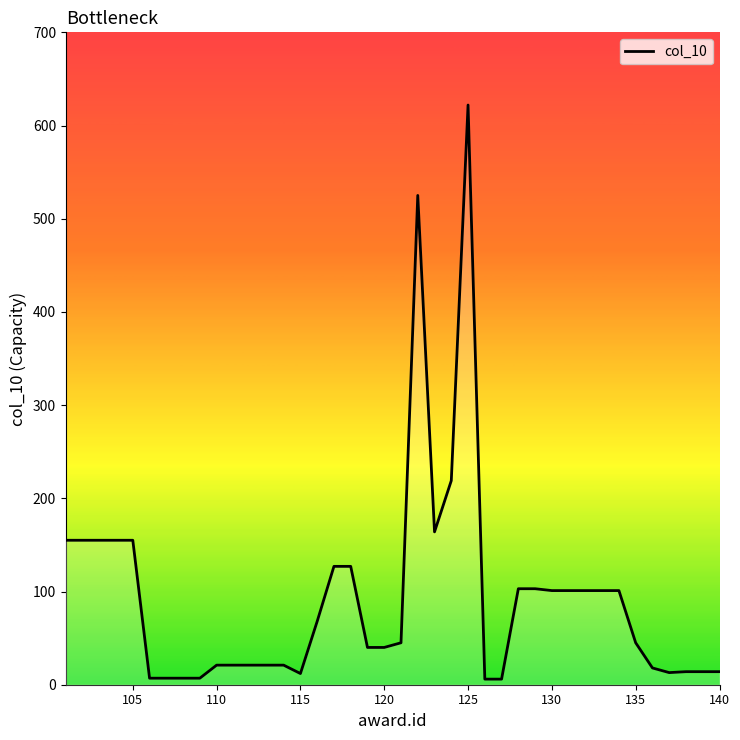

What is the minimum value shown in the chart?

6